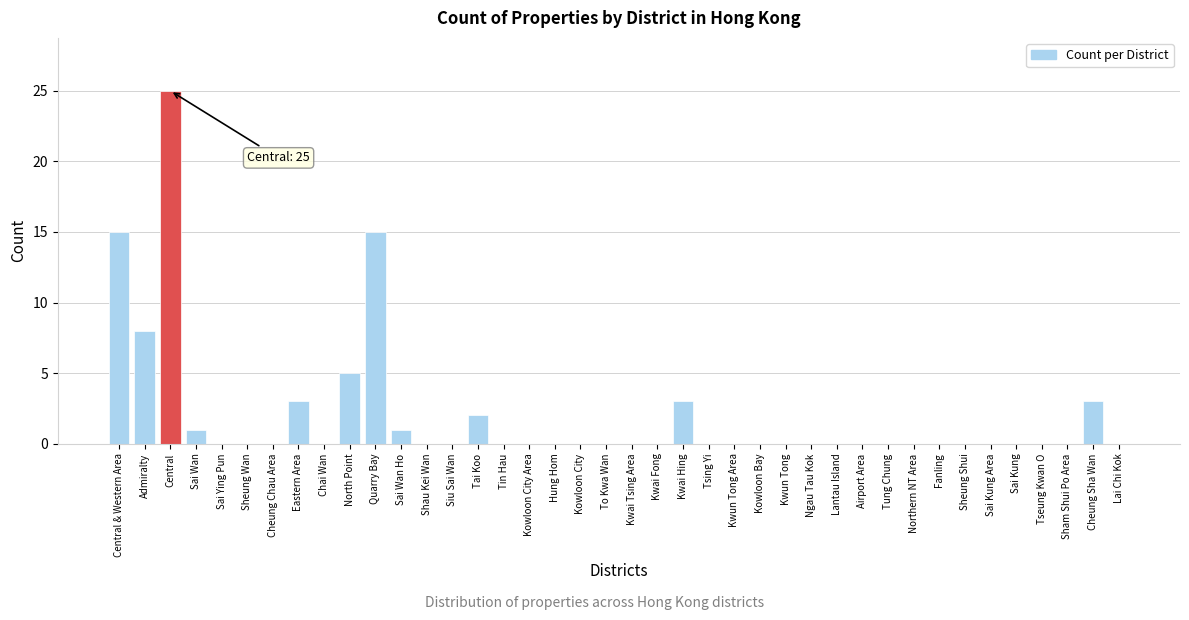

True or false: the data shows 15 at Central & Western Area.

True